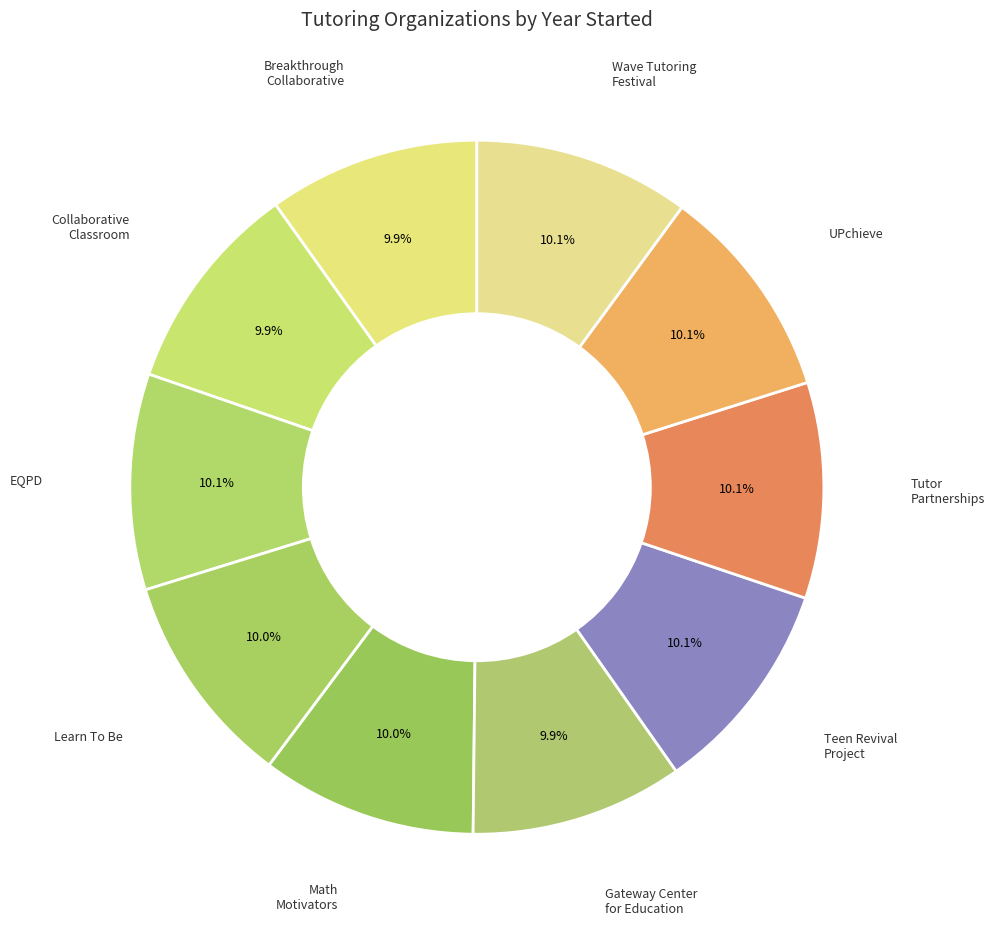

Is there a majority slice in this chart?

No